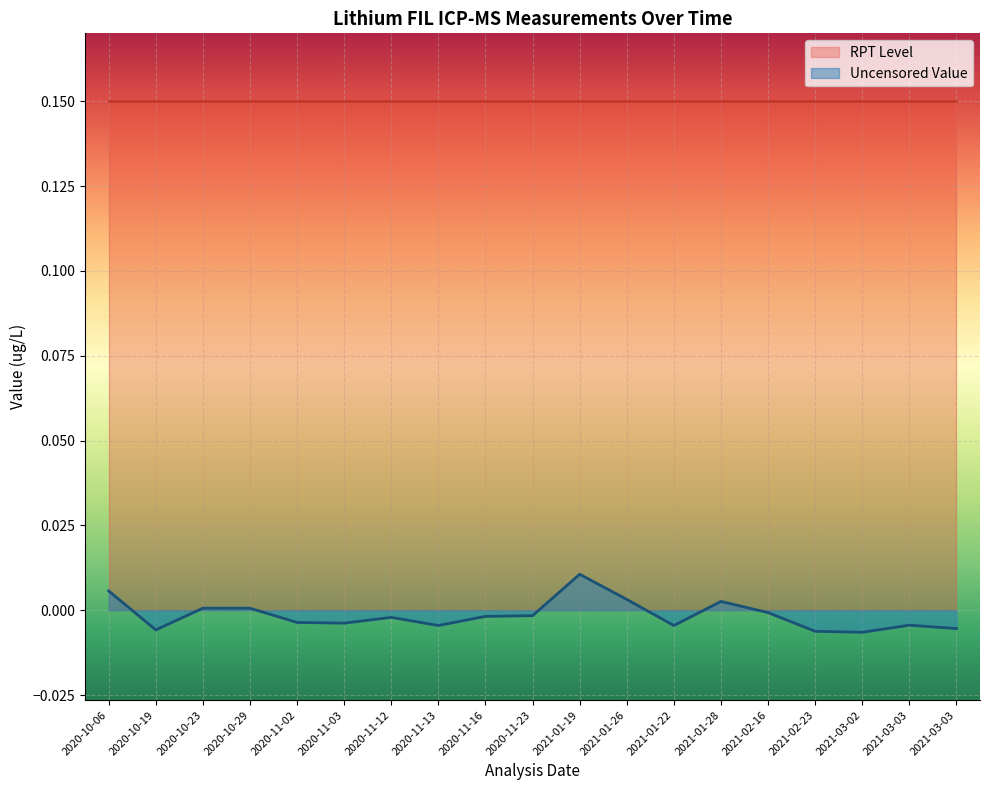

True or false: there are more than 0 points higher than both neighbors.

True